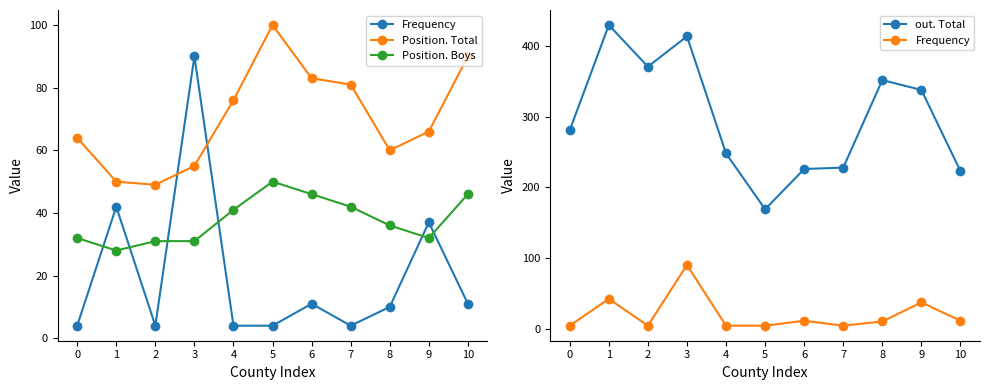

Which series has the widest spread of values?

out. Total